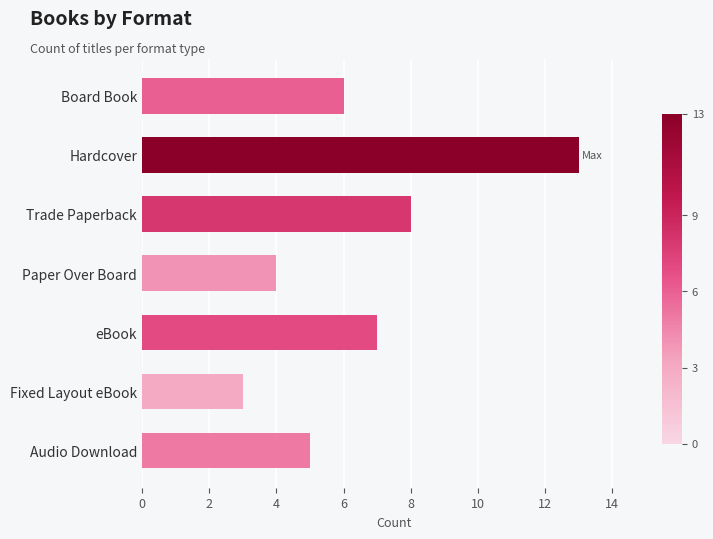

How many data points are less than 6?

3